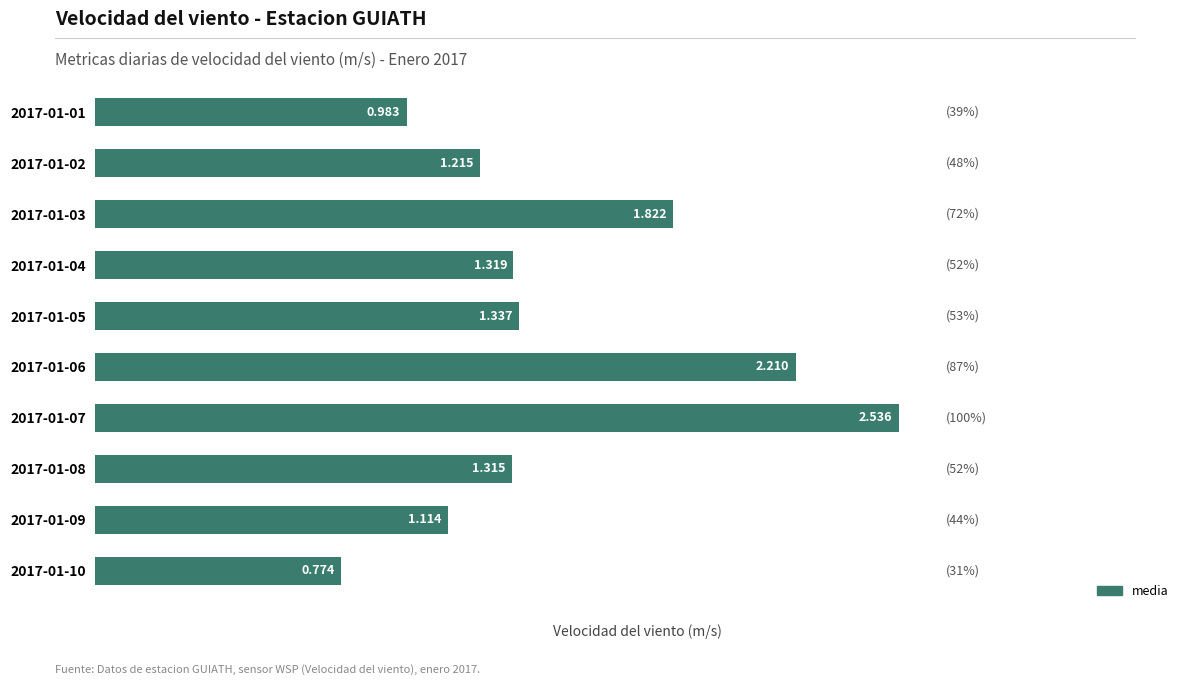

List the labels in order of value, largest first.

2017-01-07, 2017-01-06, 2017-01-03, 2017-01-05, 2017-01-04, 2017-01-08, 2017-01-02, 2017-01-09, 2017-01-01, 2017-01-10